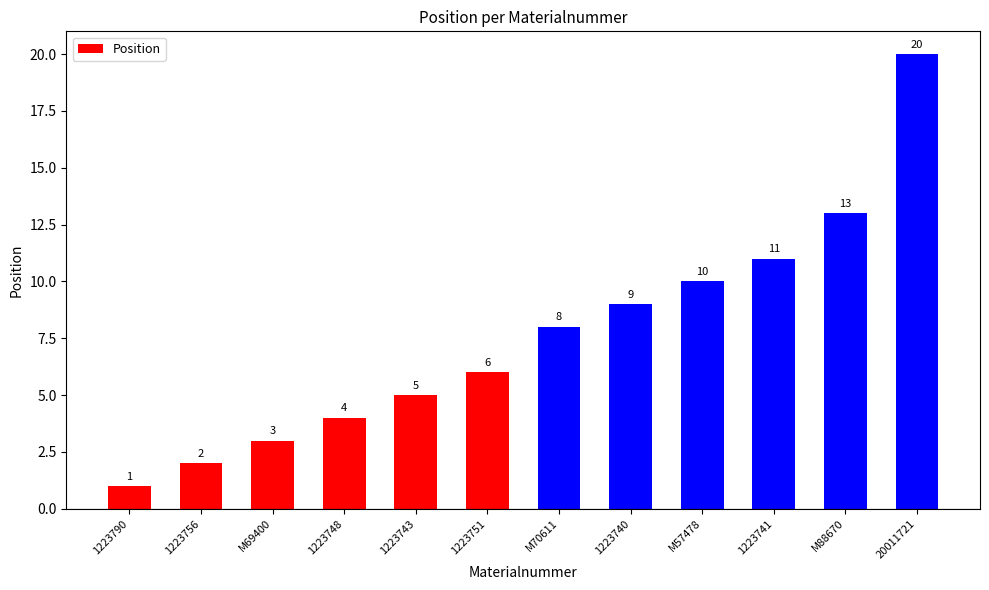

How many data points are less than 8?

6